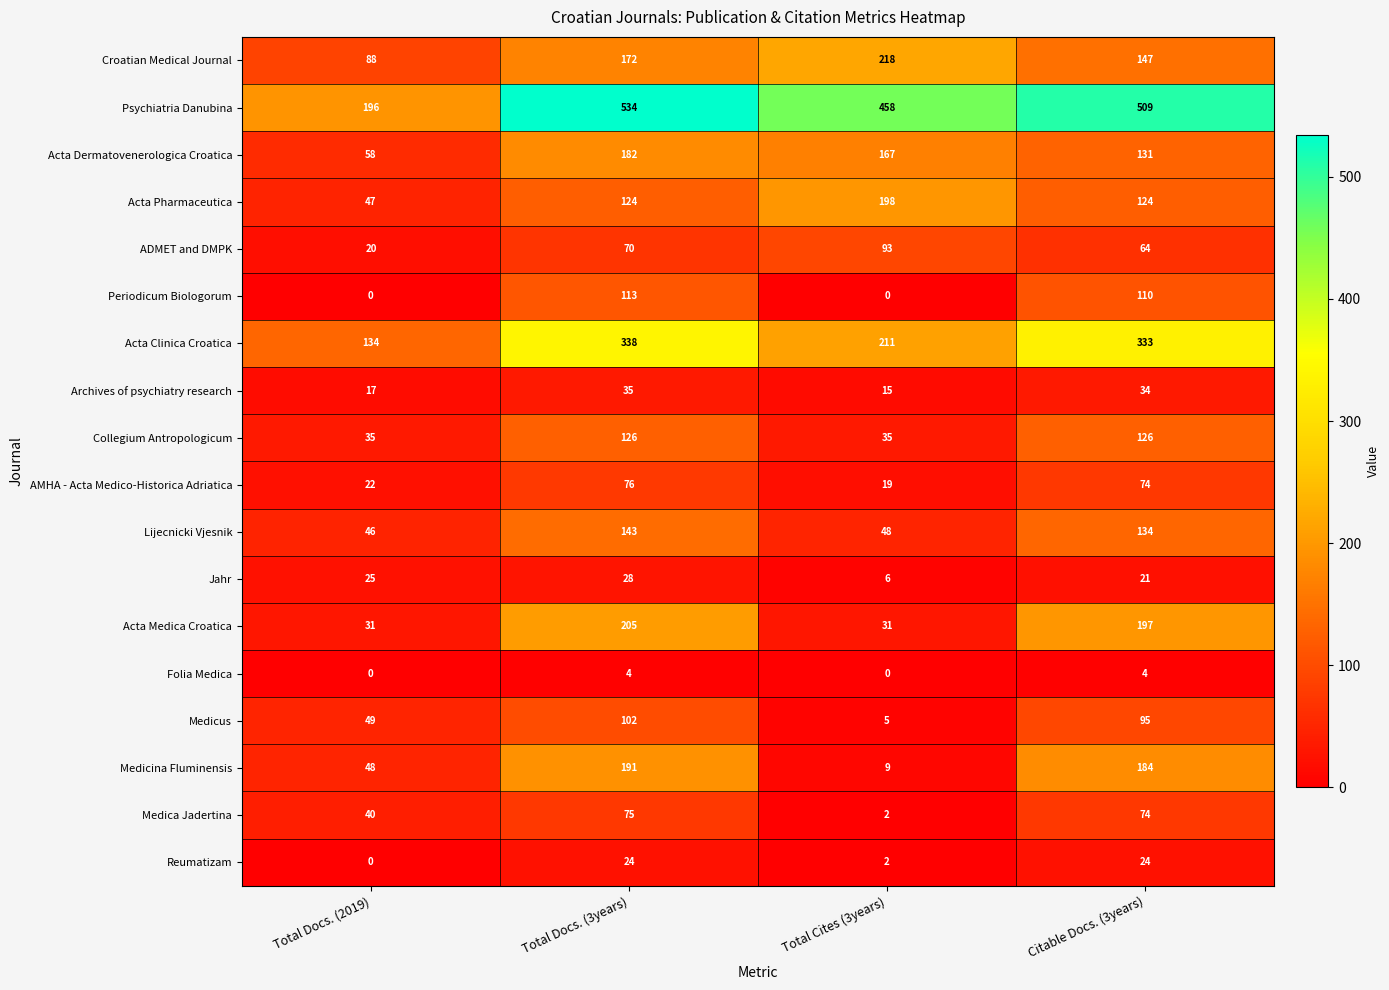

True or false: Medicina Fluminensis has a value of 48 at Total Docs. (2019).

True